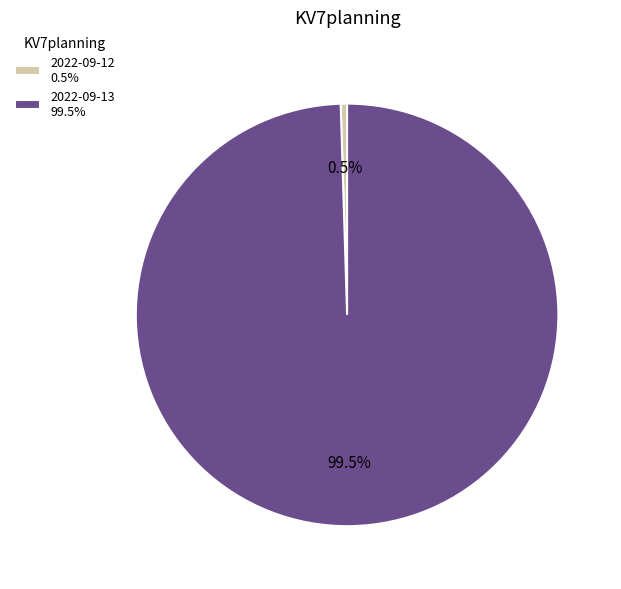

Which slice is the largest?

2022-09-13